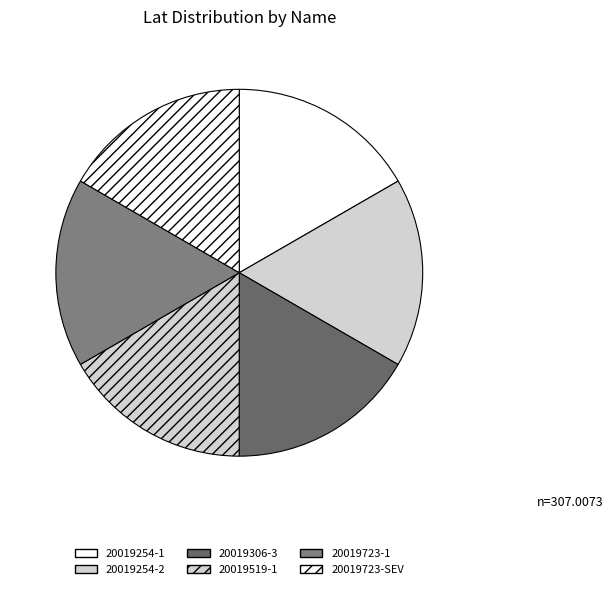

True or false: 20019306-3 accounts for 17% of the total.

True